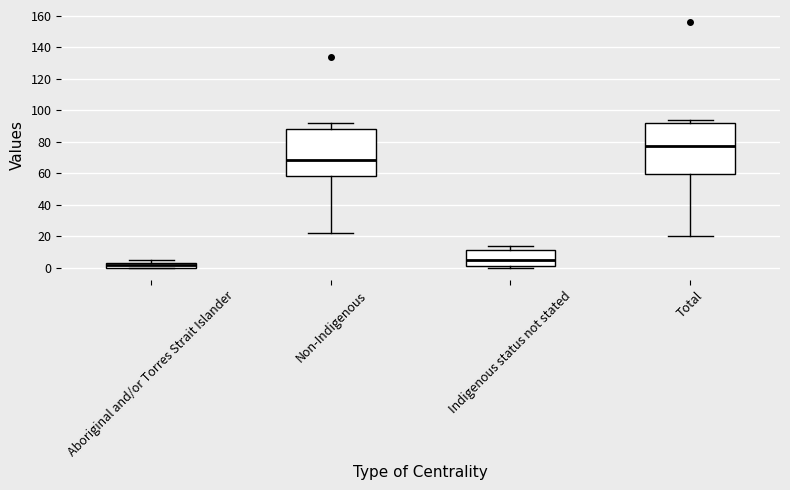

Which box's median line is the highest?

Total